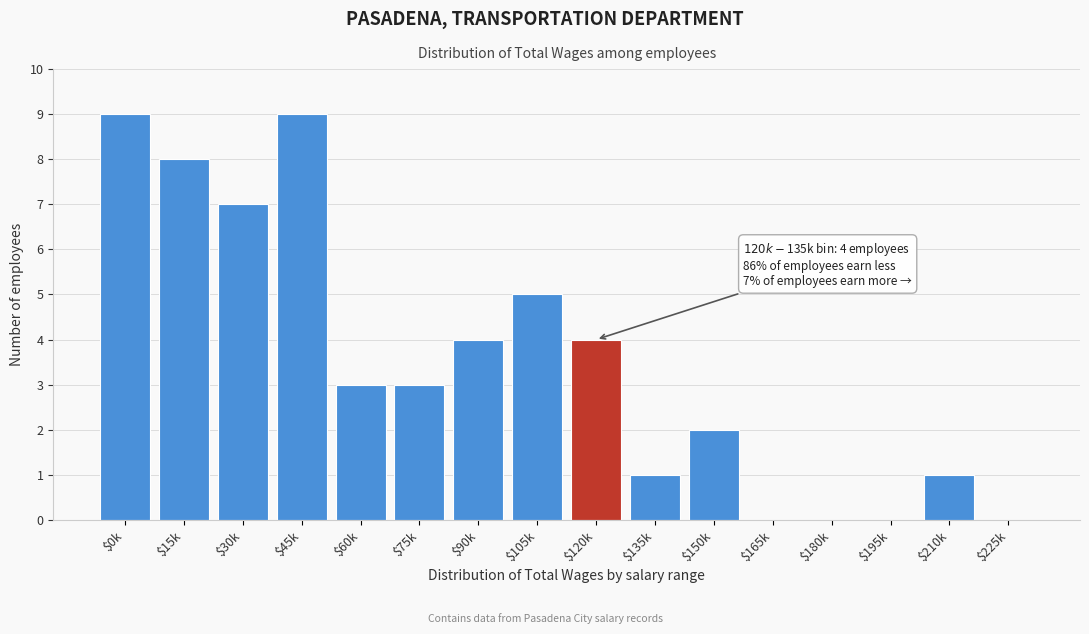

What is the greatest value displayed?

9